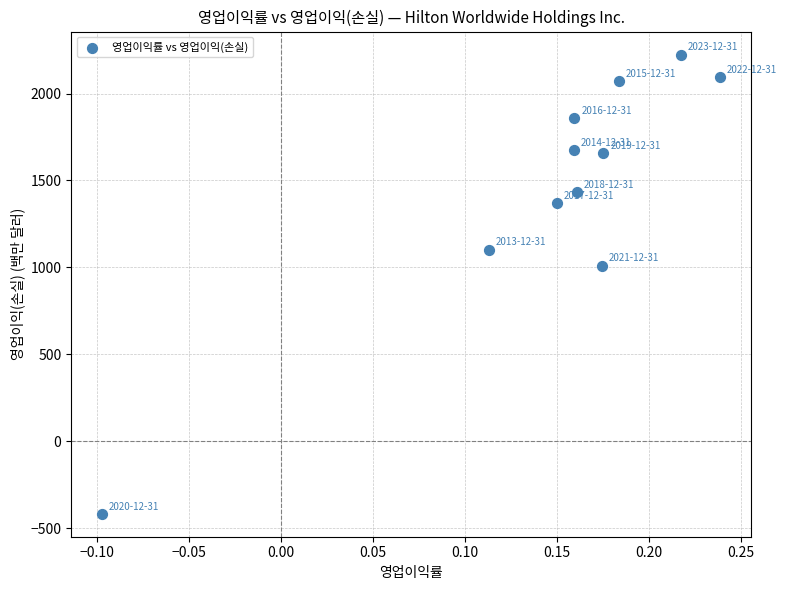

What is the range of Y values (max minus min)?

2643